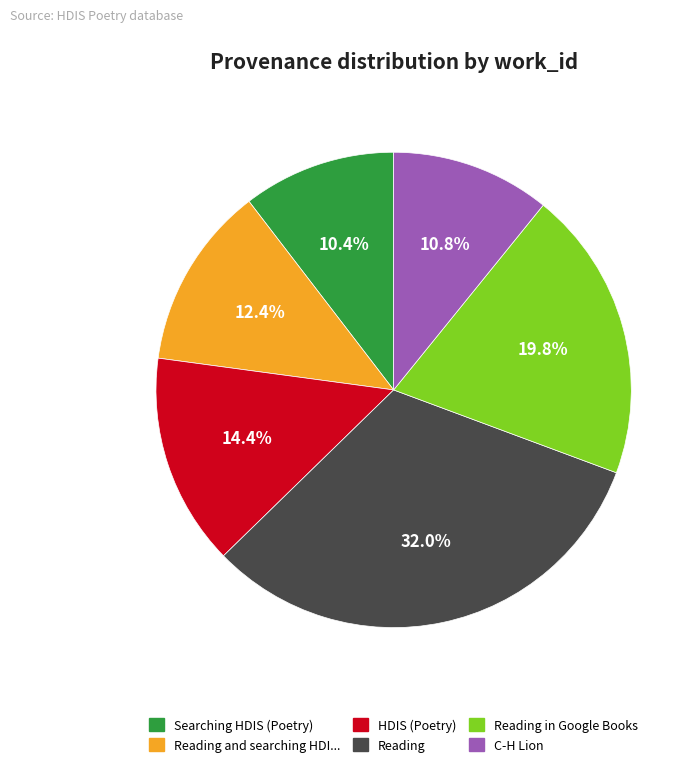

To the nearest percent, what is the average slice percentage?

17%